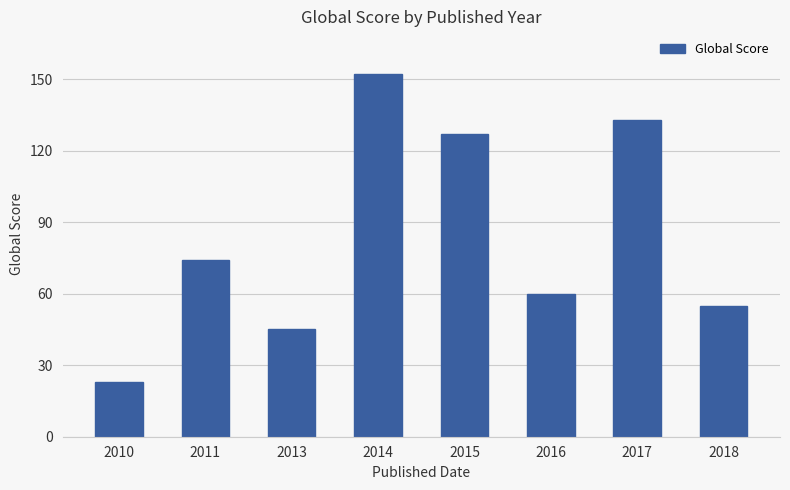

List the labels in order of value, smallest first.

2010, 2013, 2018, 2016, 2011, 2015, 2017, 2014